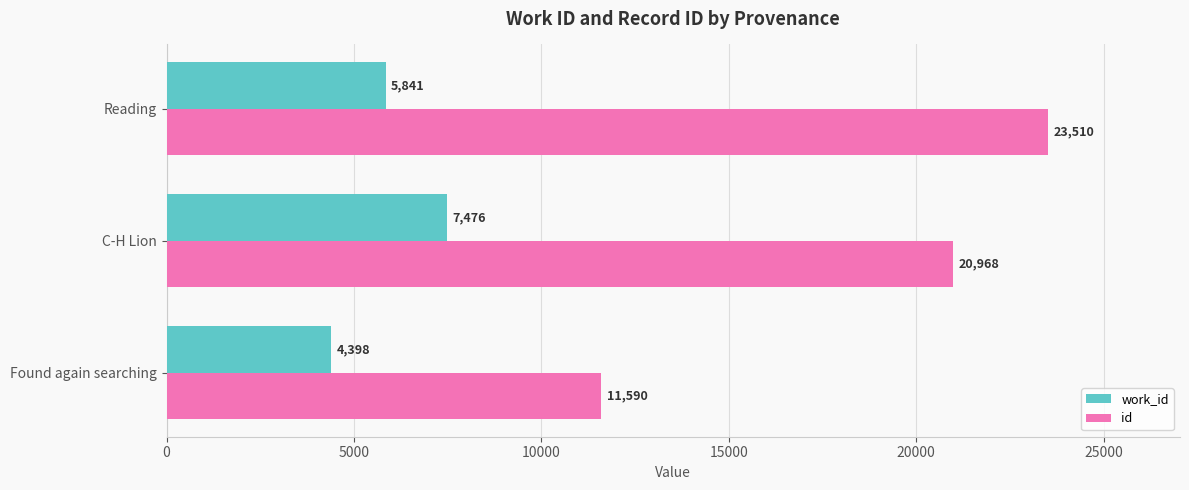

At which label is id closest to 17550?

C-H Lion